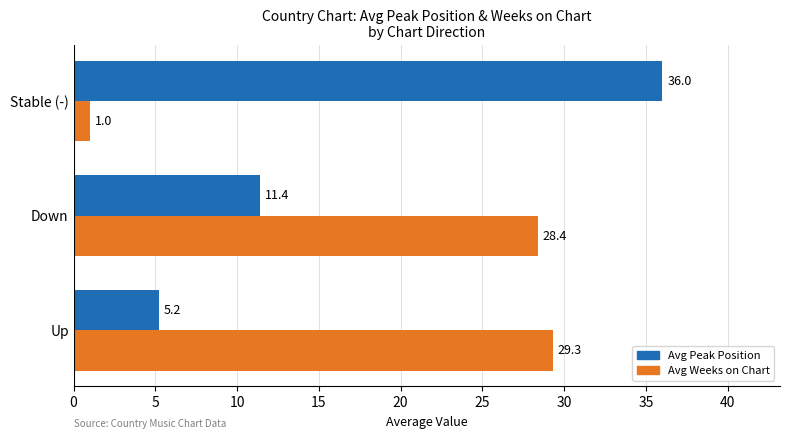

List the series in order of their peak value, lowest first.

Avg Weeks on Chart, Avg Peak Position